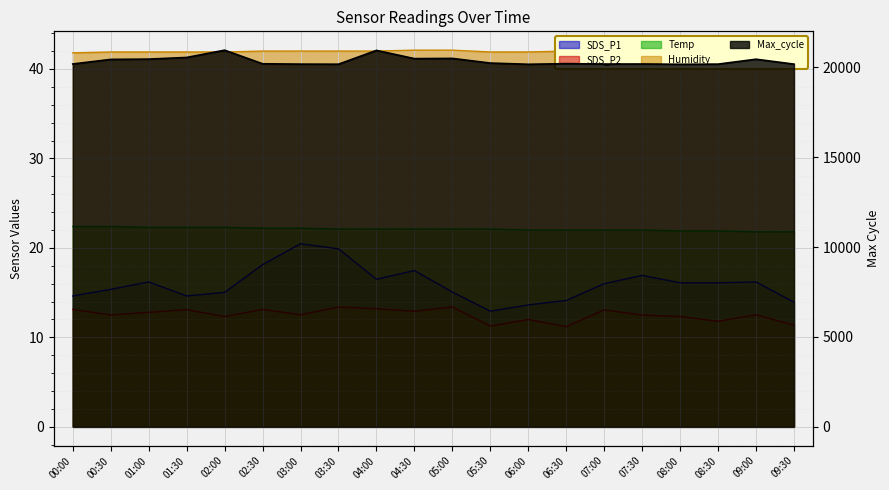

At which category is the sum across all series the highest?

02:00